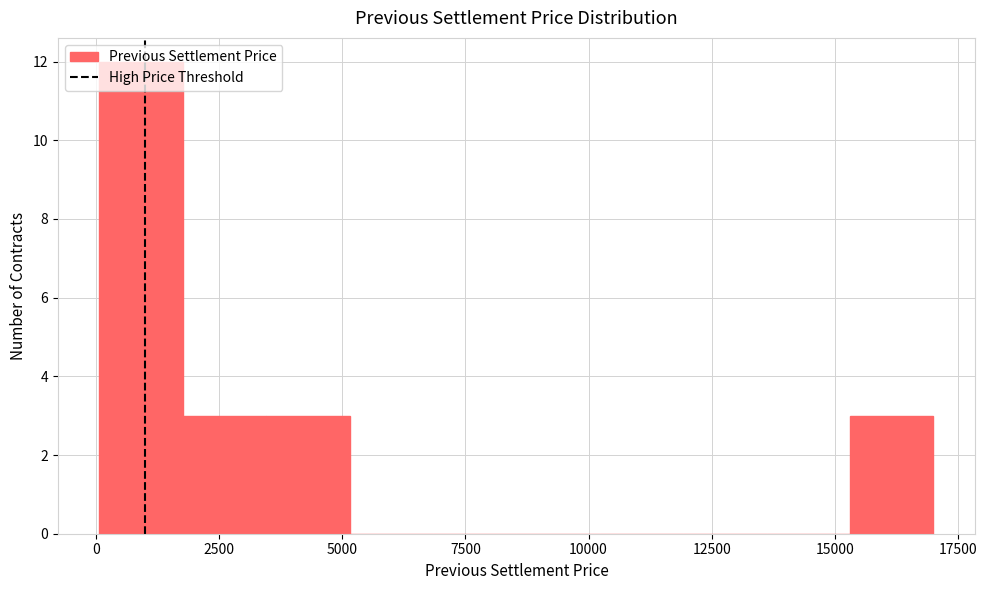

Read against the x-axis, roughly where is the centre of the tallest bar?

1000